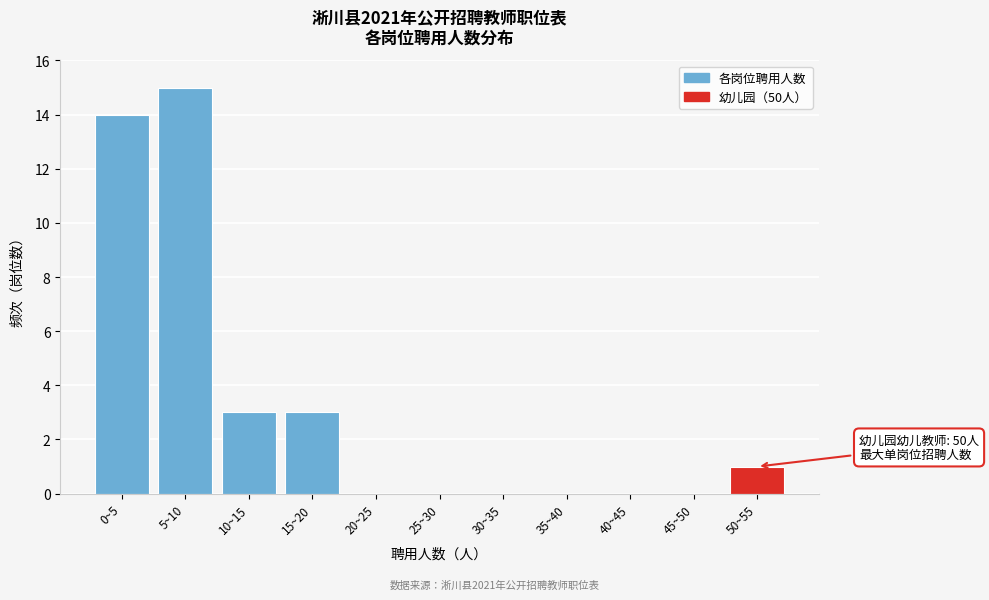

Reading right to left, what are all the values shown in this chart?

50~55=1	45~50=0	40~45=0	35~40=0	30~35=0	25~30=0	20~25=0	15~20=3	10~15=3	5~10=15	0~5=14